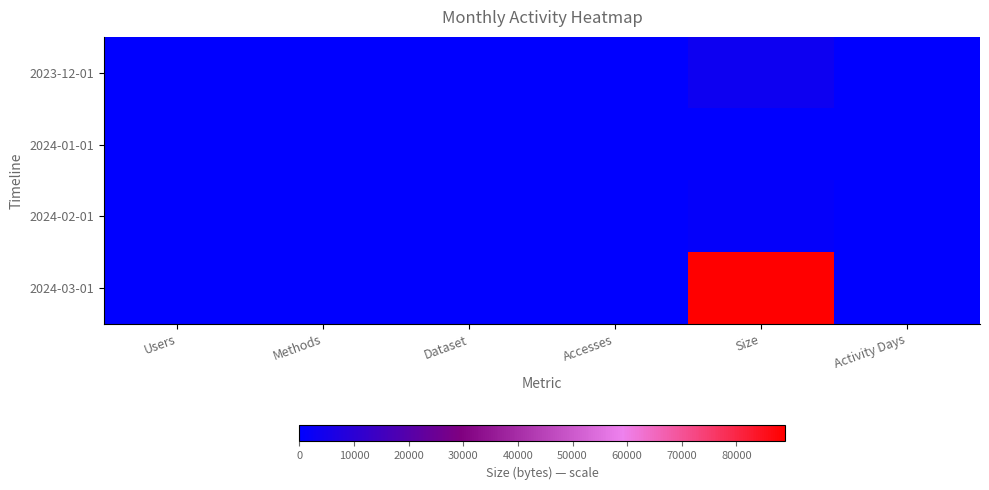

Reading left to right, what are all the values shown in this chart?

2023-12-01: Users=1	Methods=1	Dataset=1	Accesses=1	Size=3275	Activity Days=1
2024-01-01: Users=0	Methods=0	Dataset=0	Accesses=0	Size=0	Activity Days=0
2024-02-01: Users=1	Methods=1	Dataset=1	Accesses=1	Size=1110	Activity Days=1
2024-03-01: Users=2	Methods=1	Dataset=1	Accesses=2	Size=88834	Activity Days=2